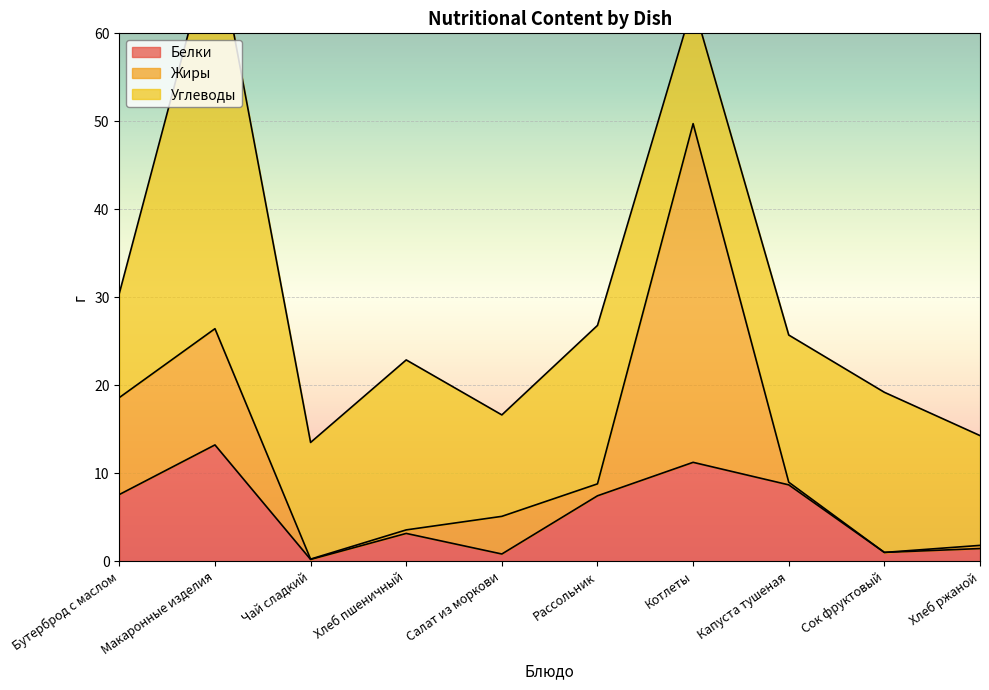

Reading right to left, transcribe all the data shown in this chart.

Белки: 1.4	1.0	8.7	11.2	7.4	0.8	3.2	0.2	13.2	7.6
Жиры: 0.4	0.0	0.3	38.5	1.4	4.3	0.4	0.0	13.2	11.0
Углеводы: 12.5	18.2	16.7	13.7	18.0	11.5	19.3	13.3	45.0	11.8